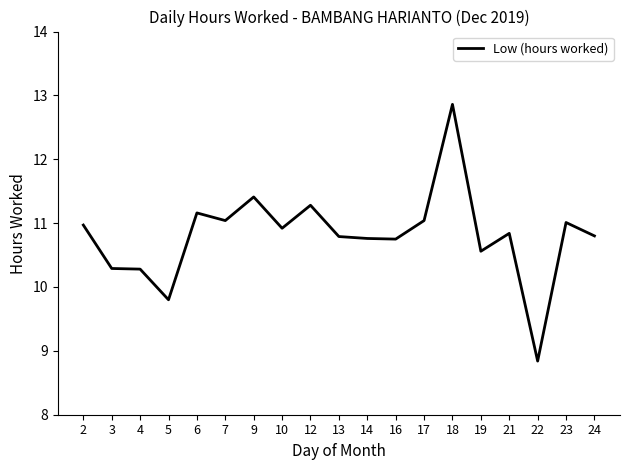

Where is the data nearest to the value 10?

5